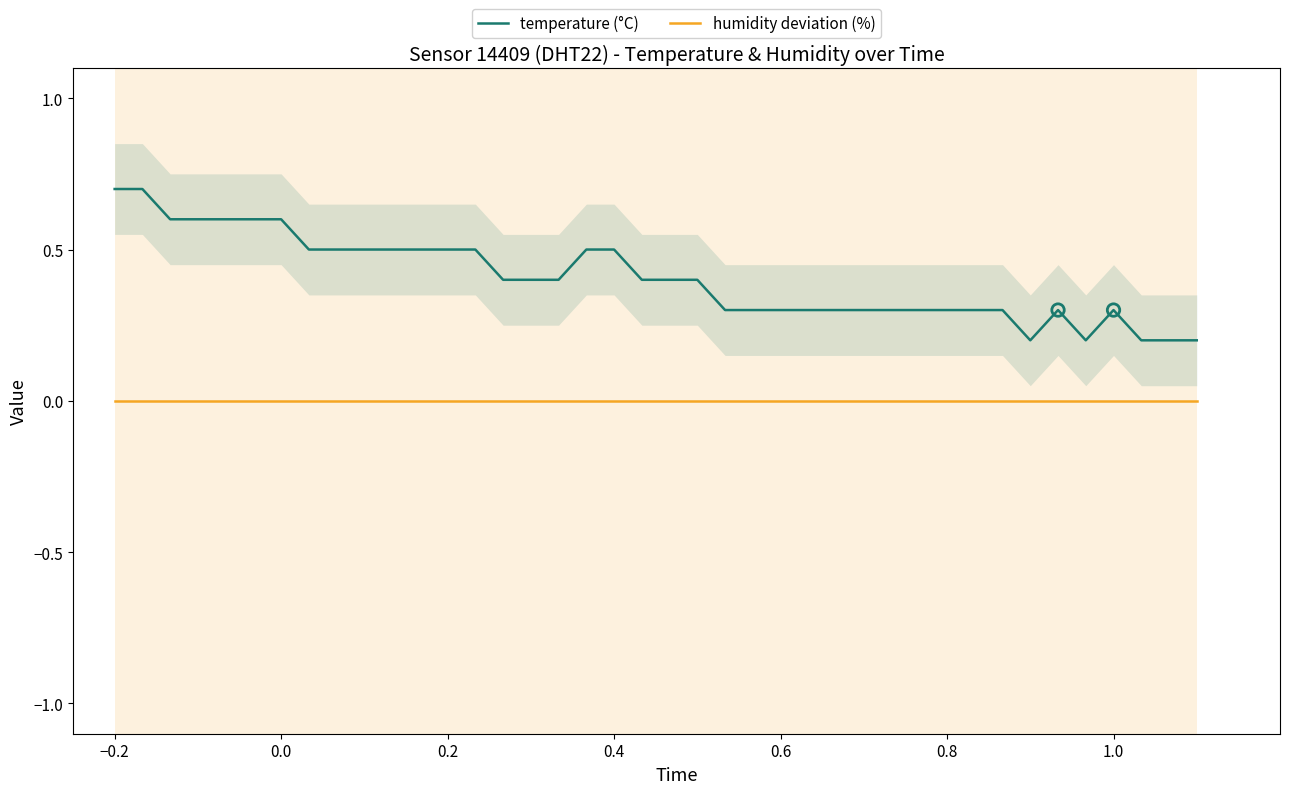

Which series has the largest Y range (max minus min)?

temperature (°C)